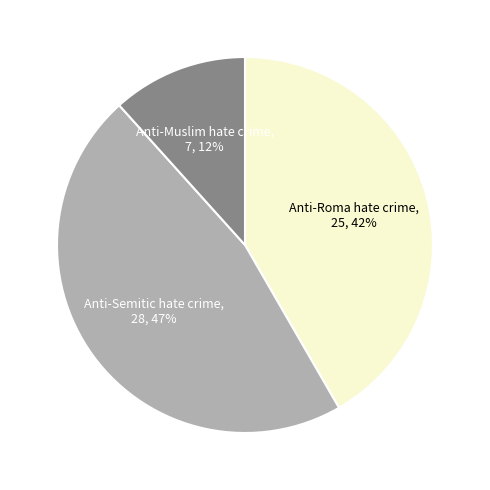

Rank the categories by value from highest to lowest.

Anti-Semitic hate crime, Anti-Roma hate crime, Anti-Muslim hate crime